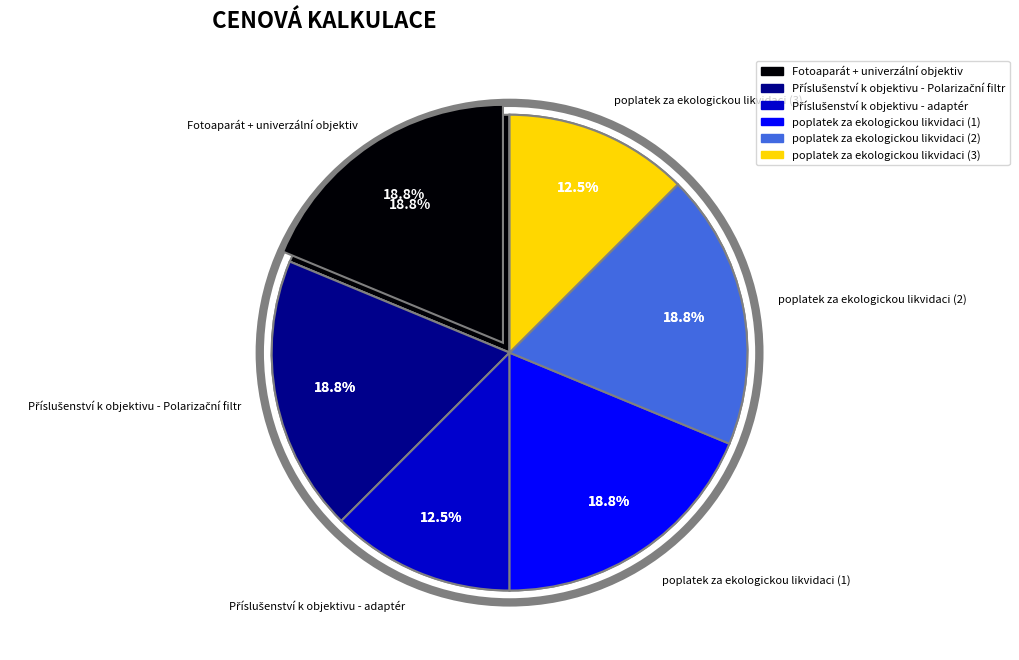

To the nearest percent, what percentage of the pie is Příslušenství k objektivu - adaptér?

12%